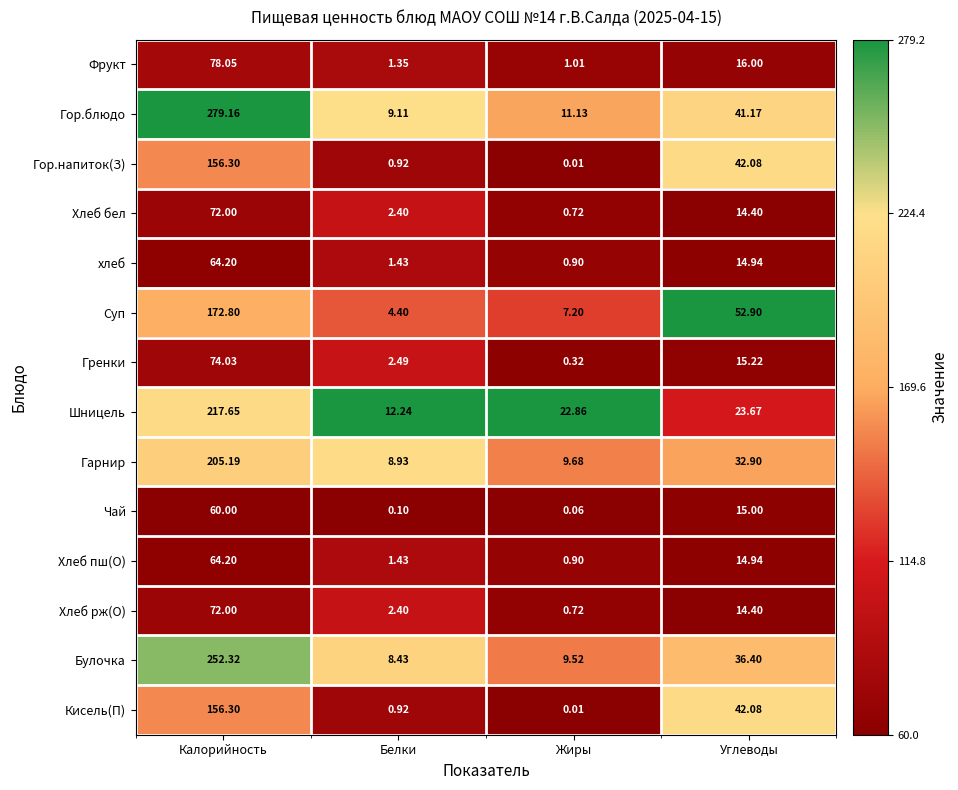

Which label corresponds to the smallest value in the chart?

Жиры